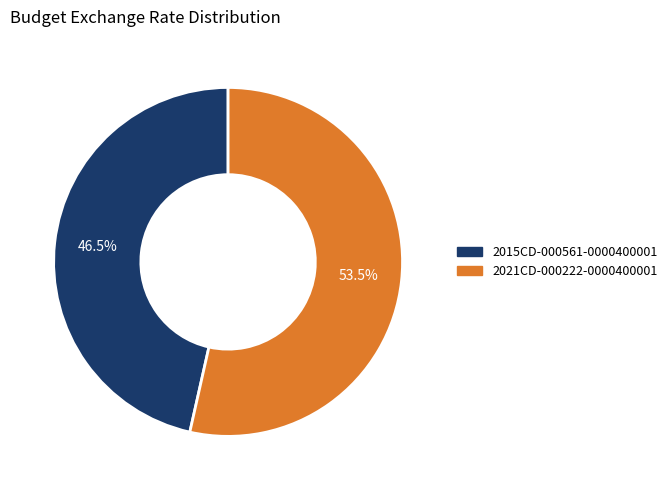

How many slices are in this pie chart?

2